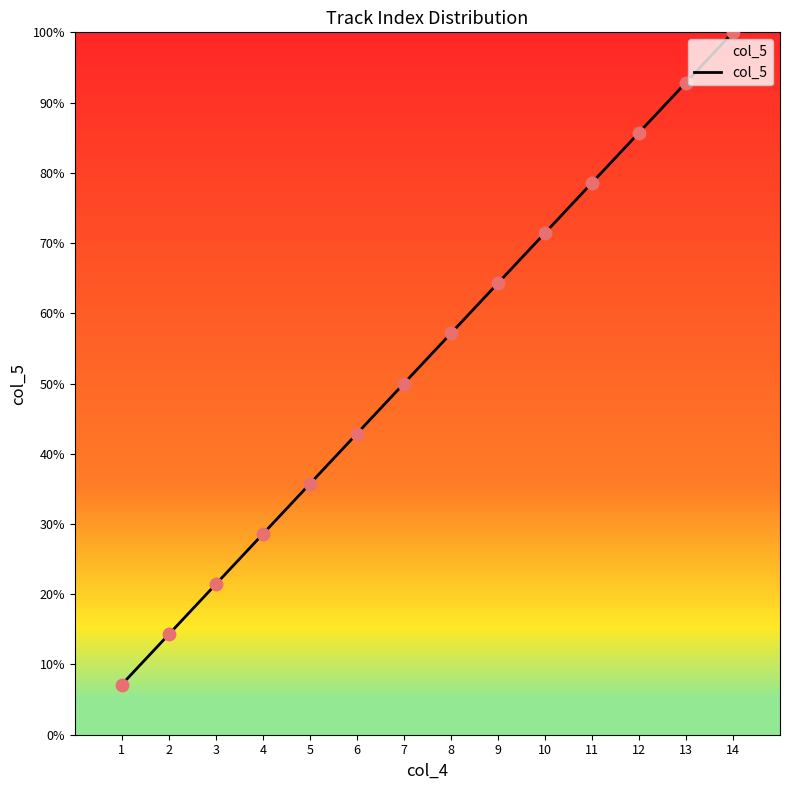

What is the change in value from 7 to 9?

+14.3